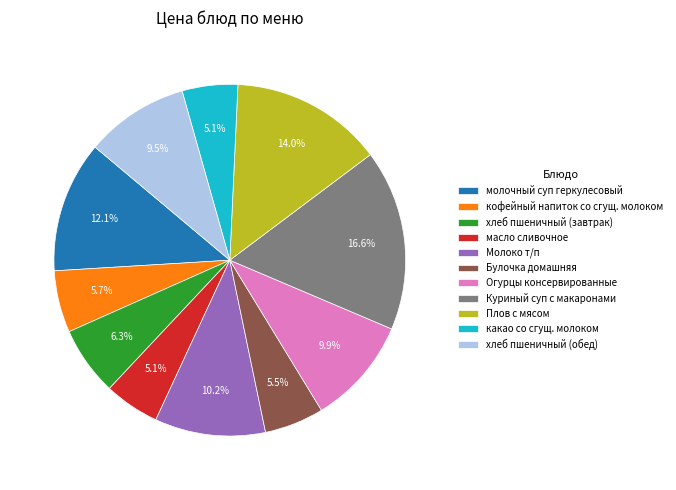

To the nearest percent, what percentage of the pie is Молоко т/п?

10%